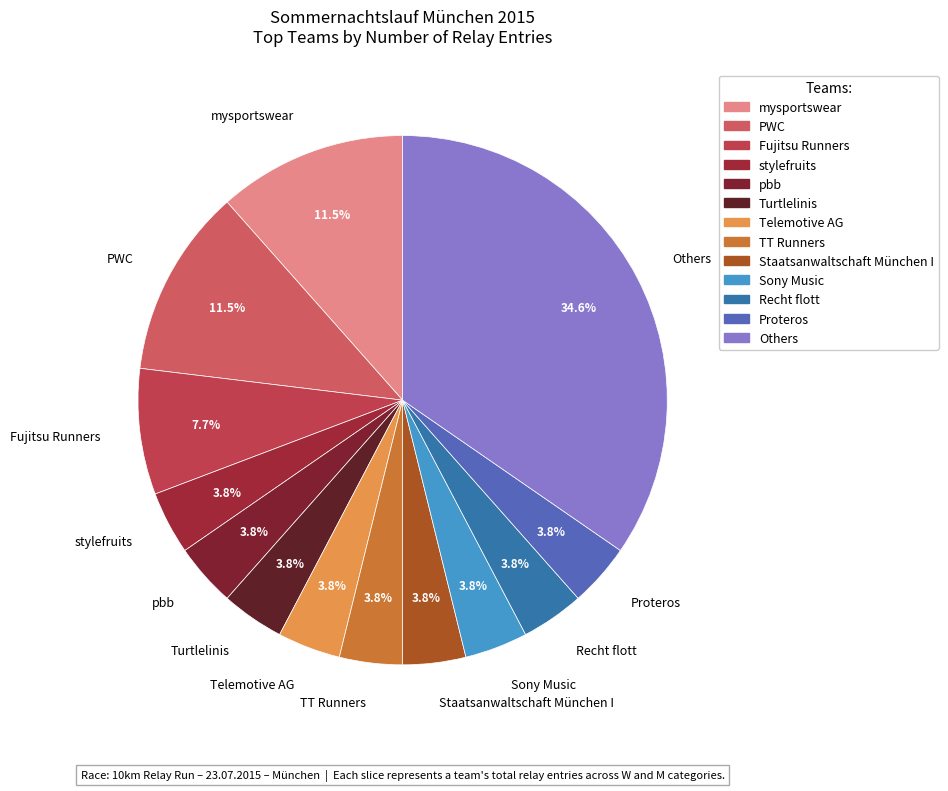

Which has a higher value, mysportswear or Recht flott?

mysportswear